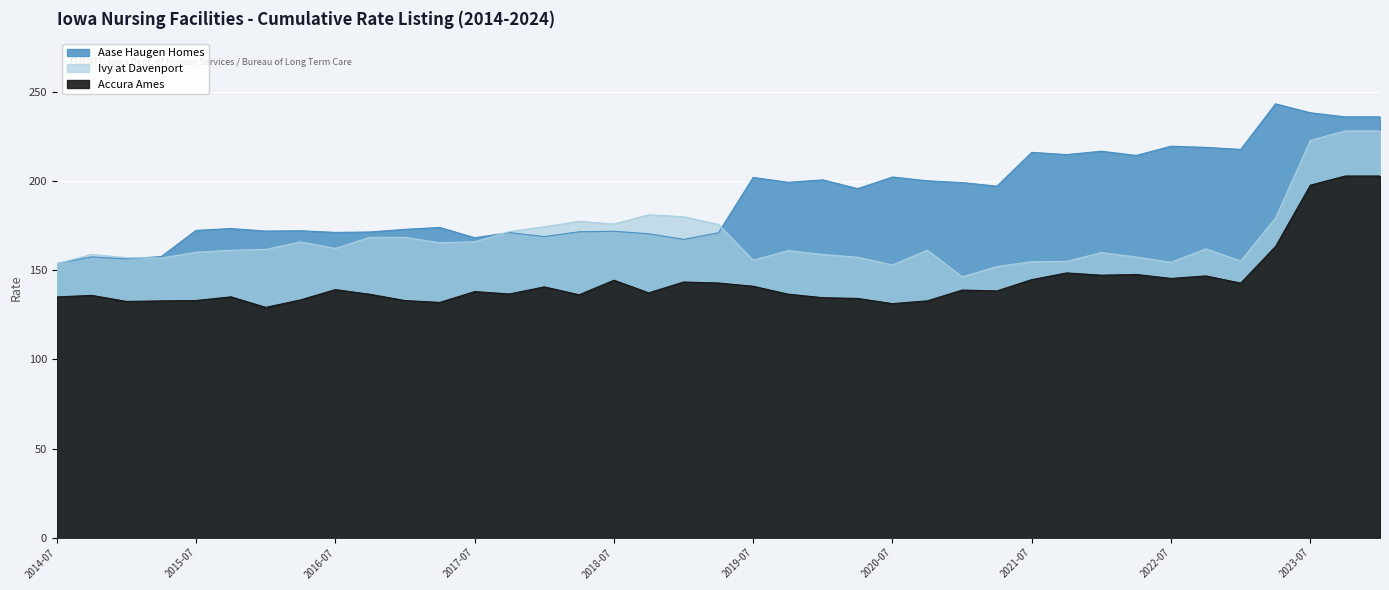

What is the value of the Accura Ames point at the 19th from the left?

143.4